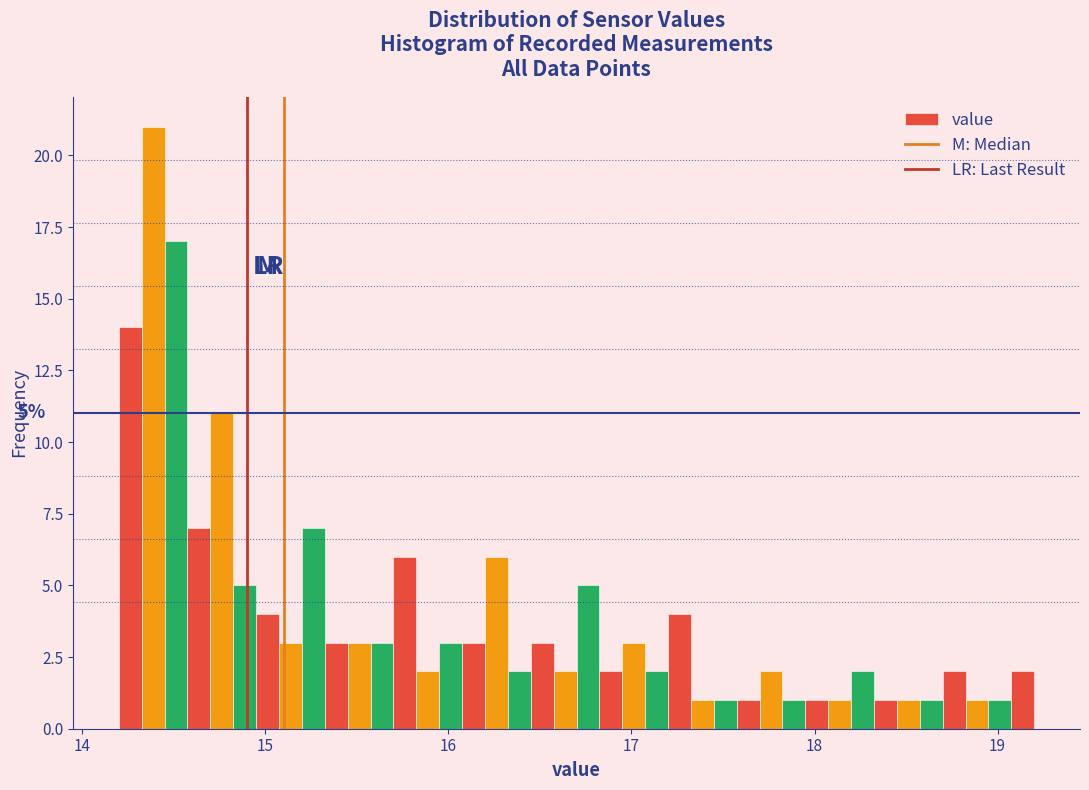

Read against the x-axis, roughly where is the centre of the tallest bar?

14.4